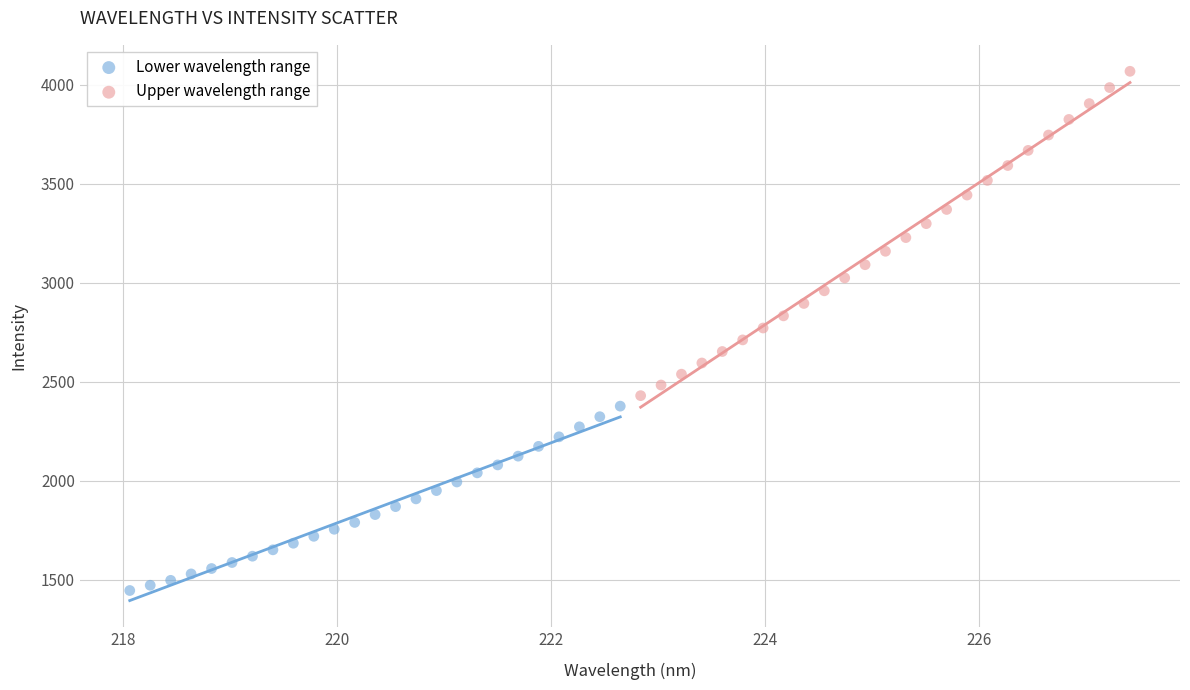

Which series contains the highest Y value?

Upper wavelength range